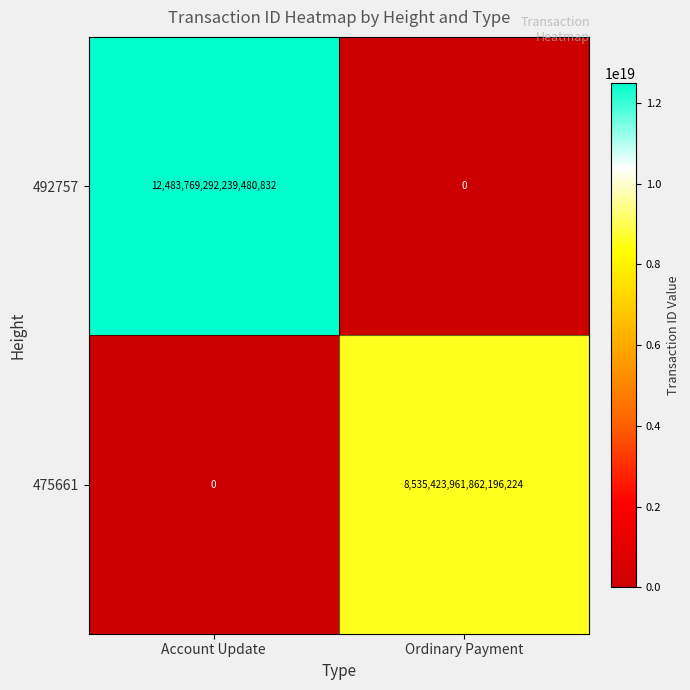

At how many categories does at least one series exceed 6802566631178843136?

2